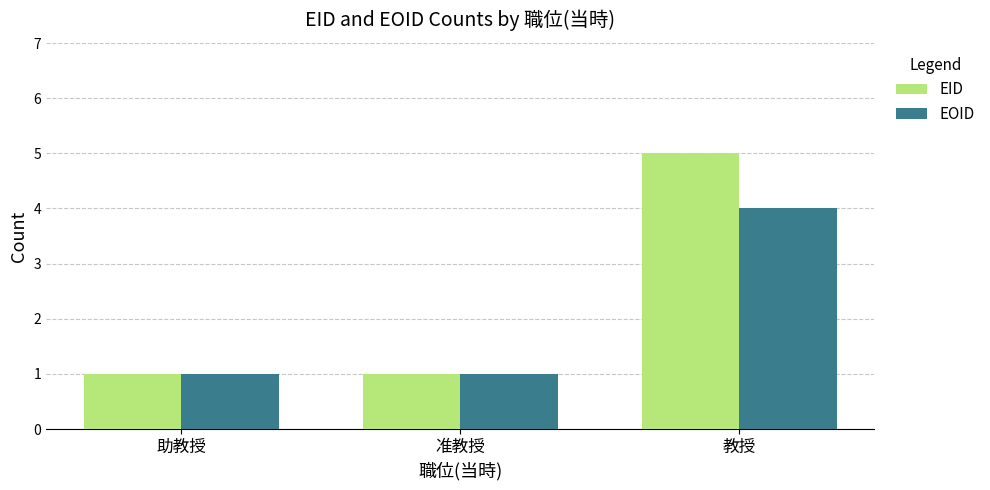

What is the difference between the EOID values at 教授 and 准教授?

3